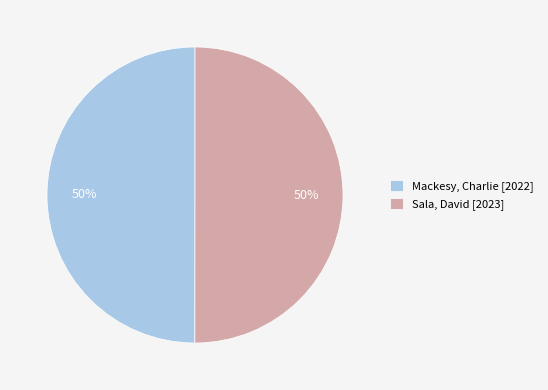

To the nearest percent, what percentage of the pie is Sala, David?

50%